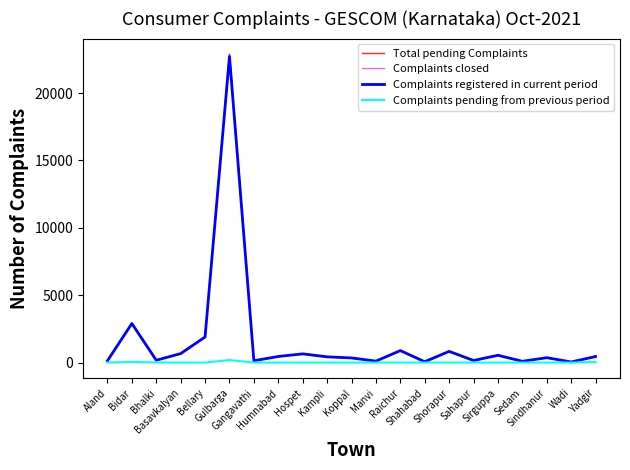

Where is Total pending Complaints nearest to the value 11474?

Bidar